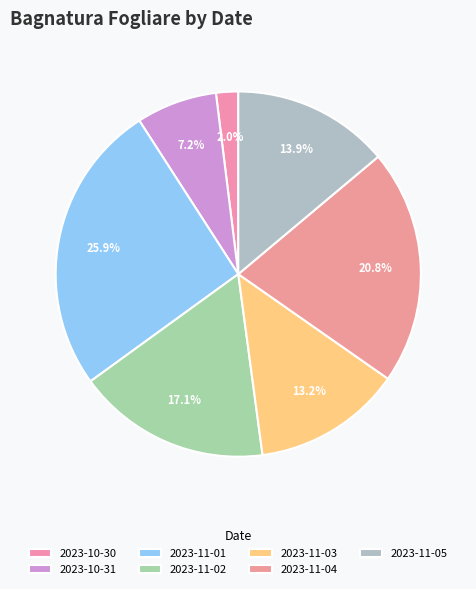

To the nearest percent, what portion does 2023-10-31 represent?

7%